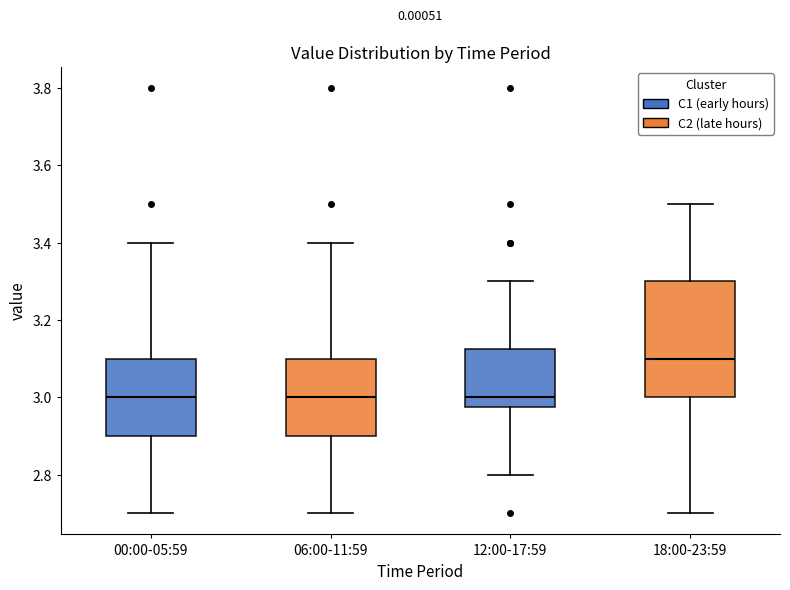

Reading left to right, read every box against the y-axis: the position of its median line, the range the box covers, and the ends of its whiskers. The values are not printed on the chart, so give them approximately, as read against the axis.

00:00-05:59: median 3.00, box 2.90 to 3.10, whiskers 2.70 to 3.40
06:00-11:59: median 3.00, box 2.90 to 3.10, whiskers 2.70 to 3.40
12:00-17:59: median 3.00, box 2.98 to 3.12, whiskers 2.80 to 3.30
18:00-23:59: median 3.10, box 3.00 to 3.30, whiskers 2.70 to 3.50